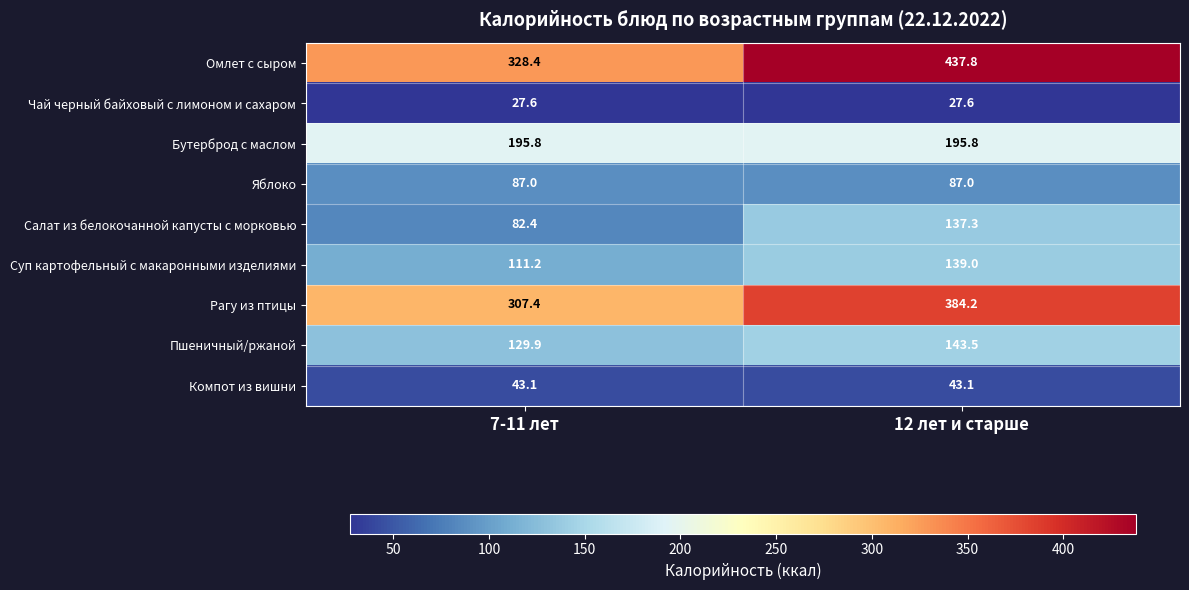

What is the sum of the Омлет с сыром values at 7-11 лет and 12 лет и старше?

766.2